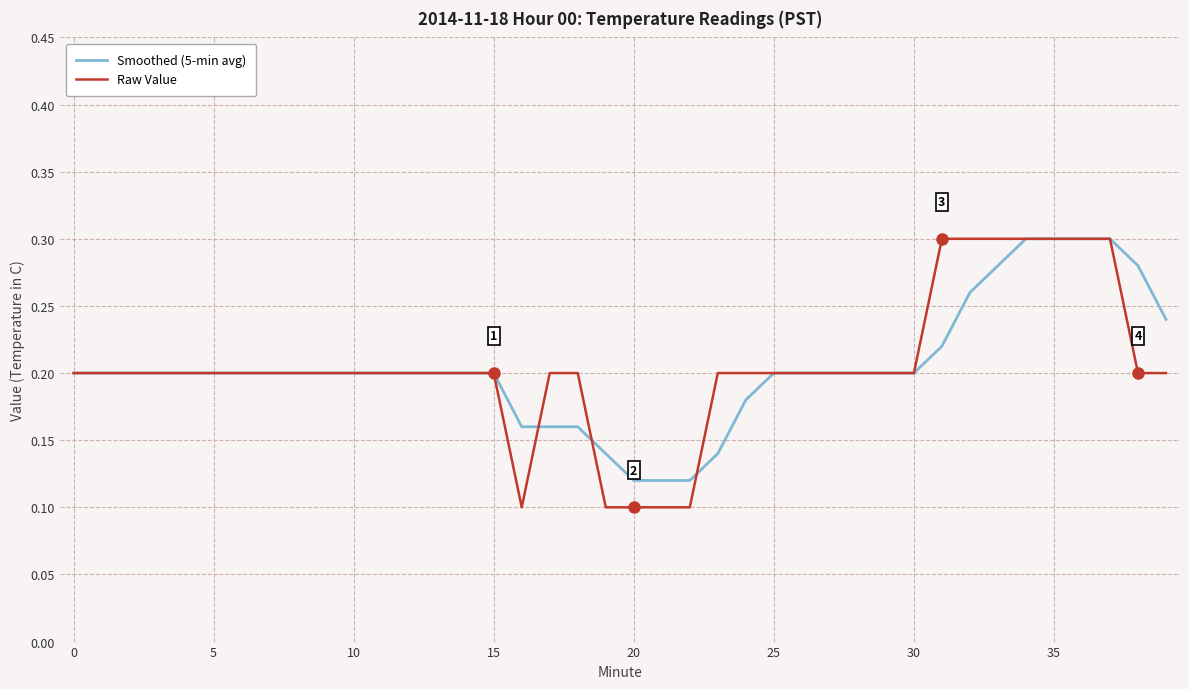

Which series has the widest spread of values?

Raw Value